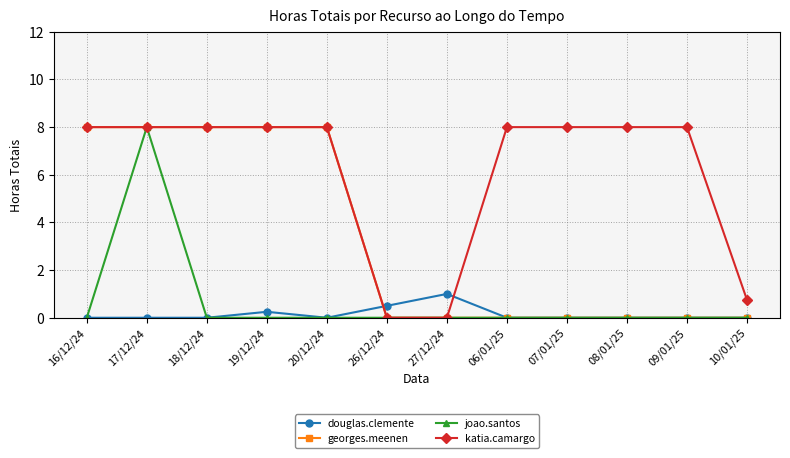

How many distinct data groups are displayed?

4